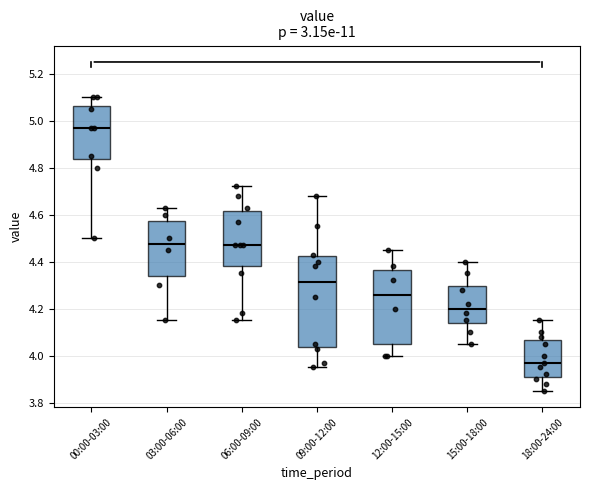

Where does the median line of the box for 12:00-15:00 sit on the y-axis? The values are not printed on the chart, so give them approximately, as read against the axis.

4.26